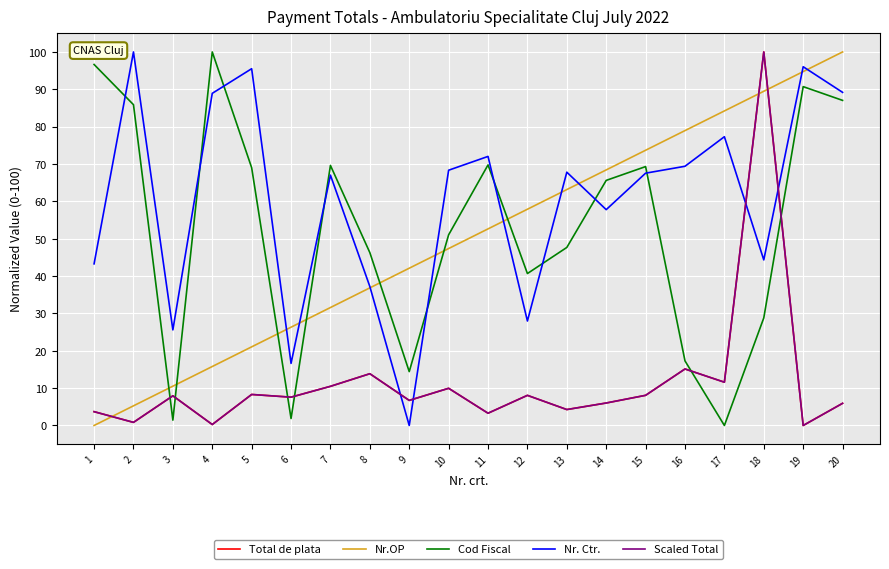

Is this an area chart (filled region under the line)?

No